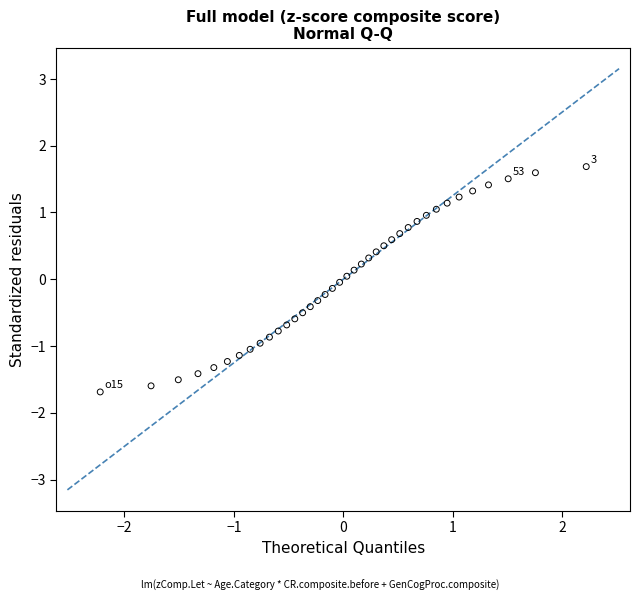

What is the range of Y values (max minus min)?

3.4